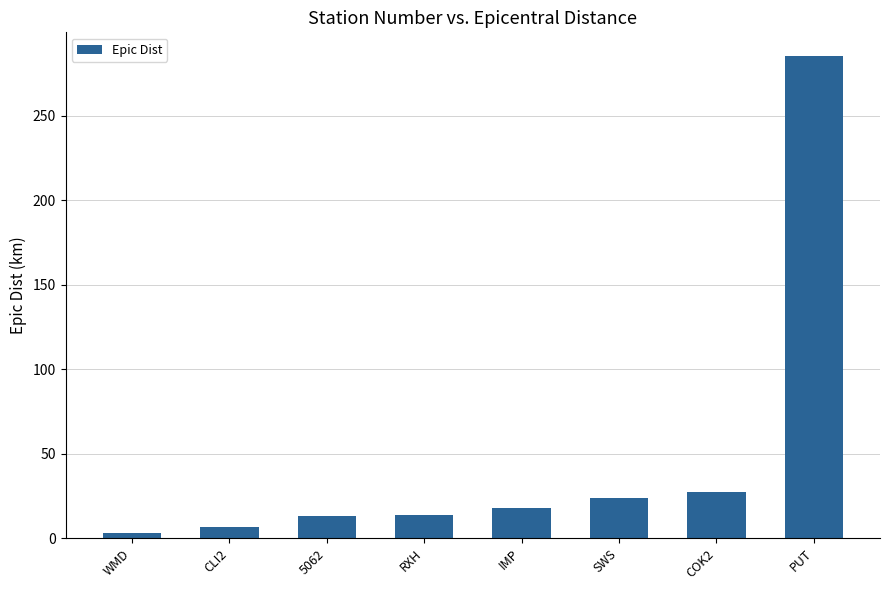

Is it true that the value at SWS is 23.9?

True